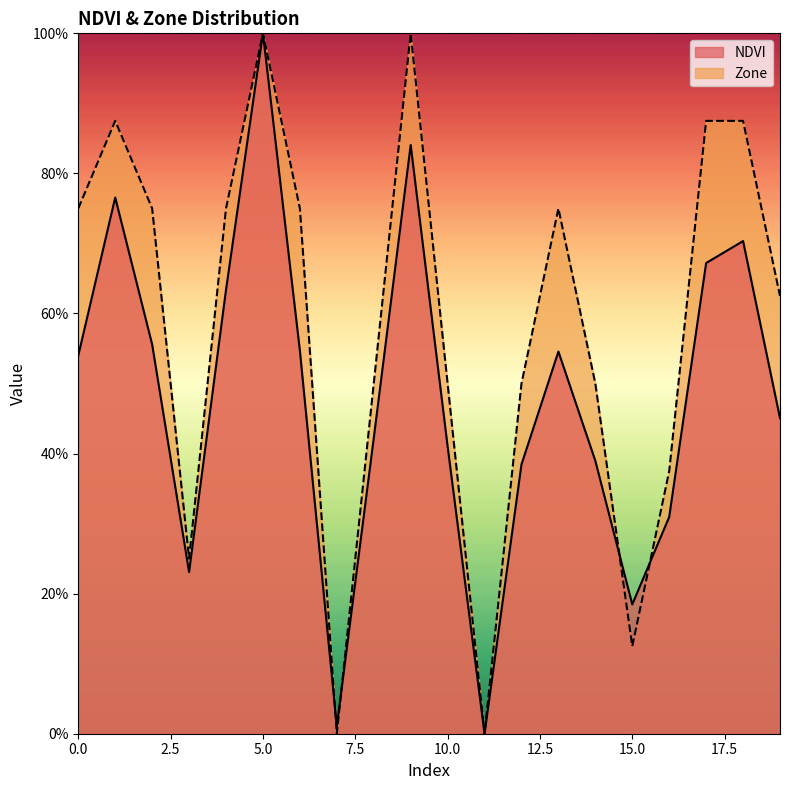

What is the difference between the highest and lowest values at 14?

0.1